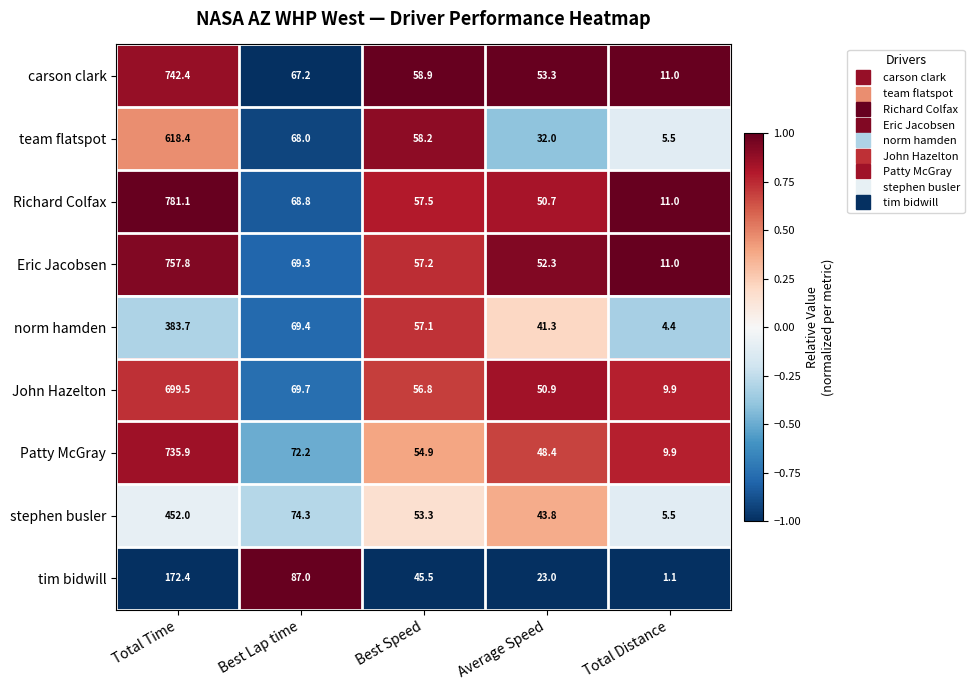

Which series has the largest range (max minus min)?

Richard Colfax